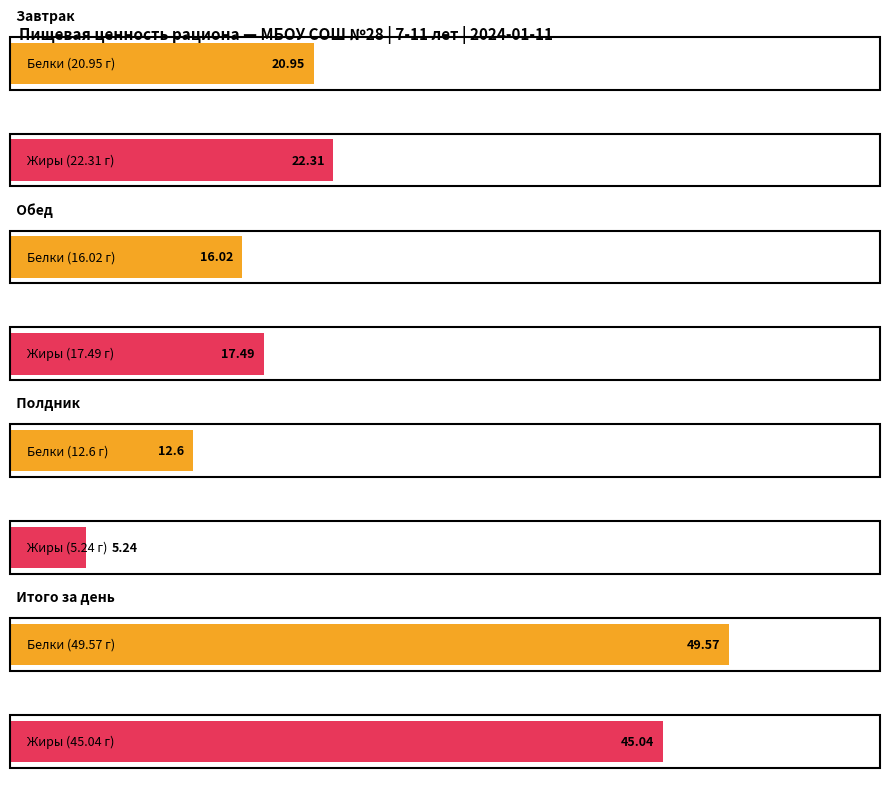

What is the sum of the Белки values at Полдник and Итого за день?

62.2